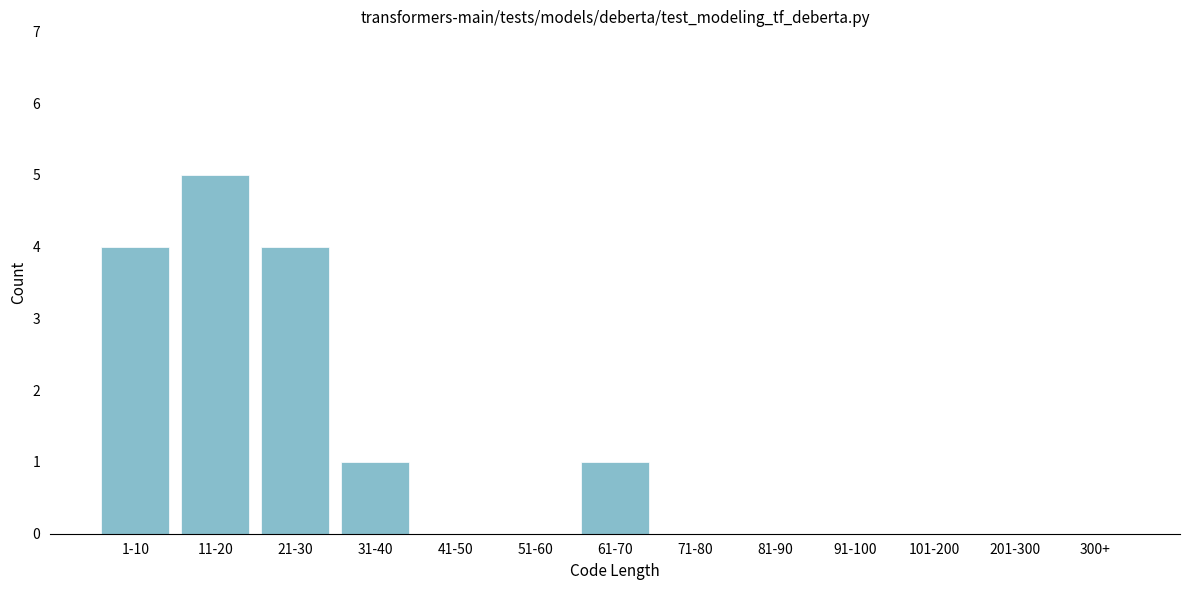

Reading left to right, list all the values displayed in this chart.

1-10=4	11-20=5	21-30=4	31-40=1	41-50=0	51-60=0	61-70=1	71-80=0	81-90=0	91-100=0	101-200=0	201-300=0	300+=0